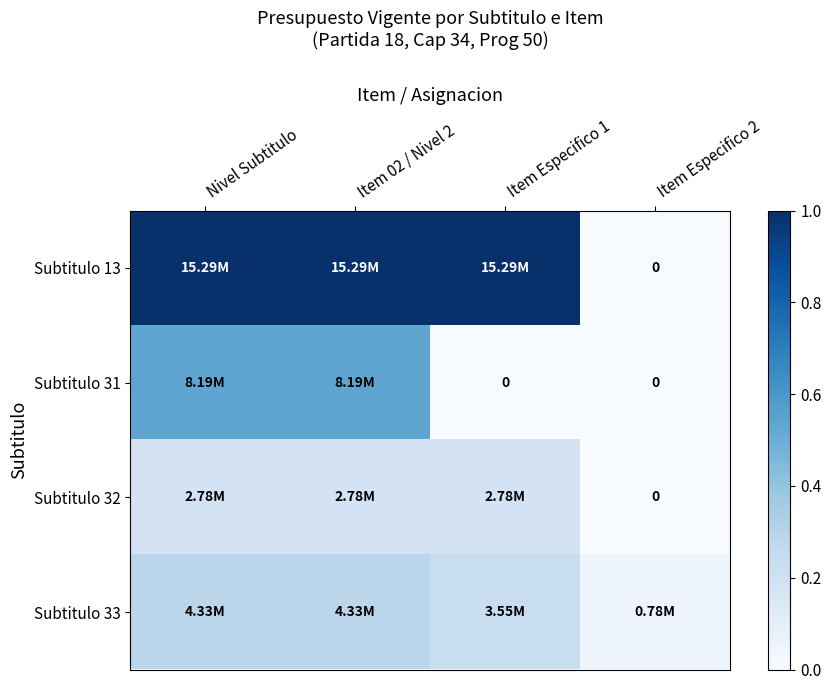

The value of Subtitulo 13 at Nivel Subtitulo is 0.5. True or false?

False